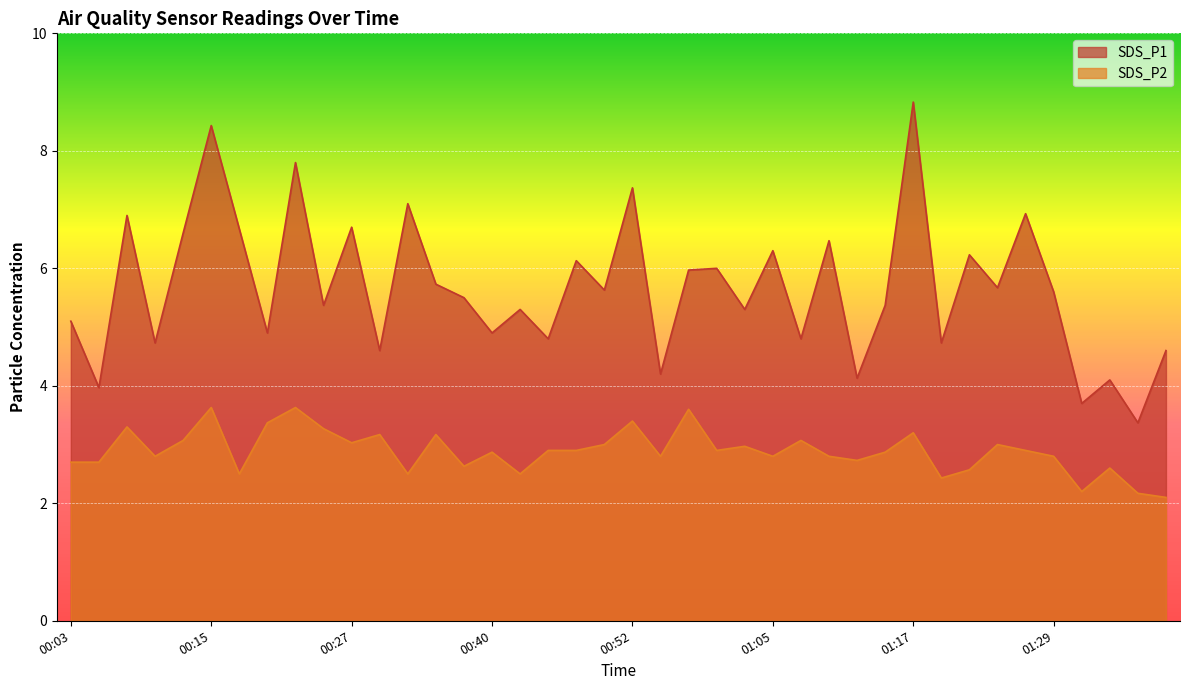

How many interior local peaks does the SDS_P2 series have?

13